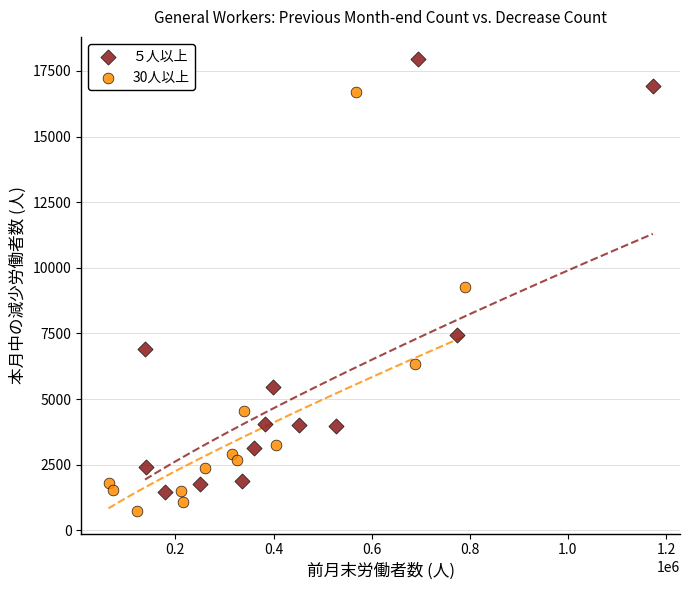

Which series has the widest spread of Y values?

５人以上